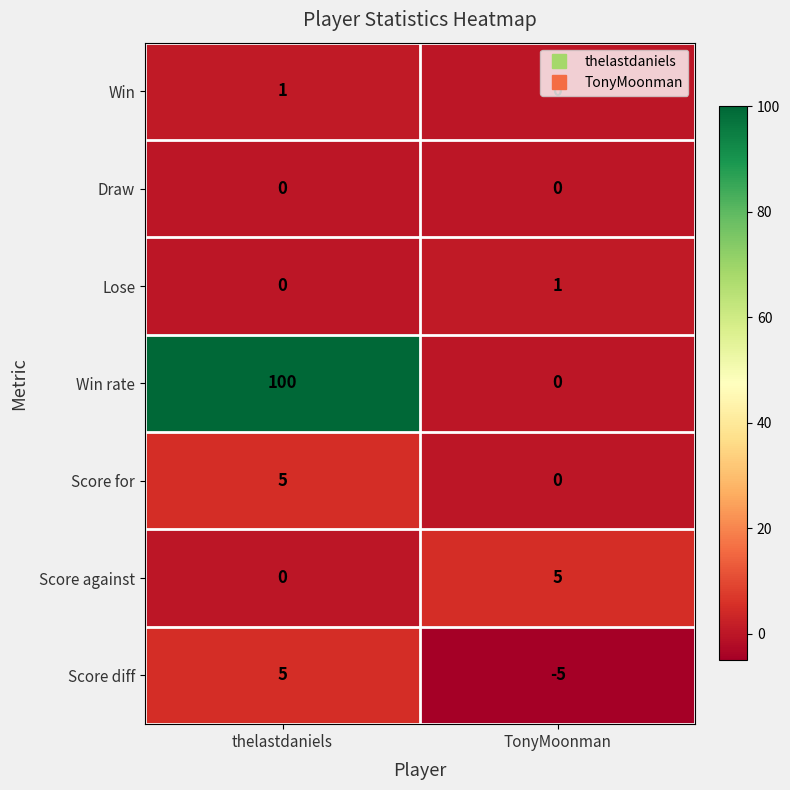

True or false: Draw has a value of 0 at thelastdaniels.

True